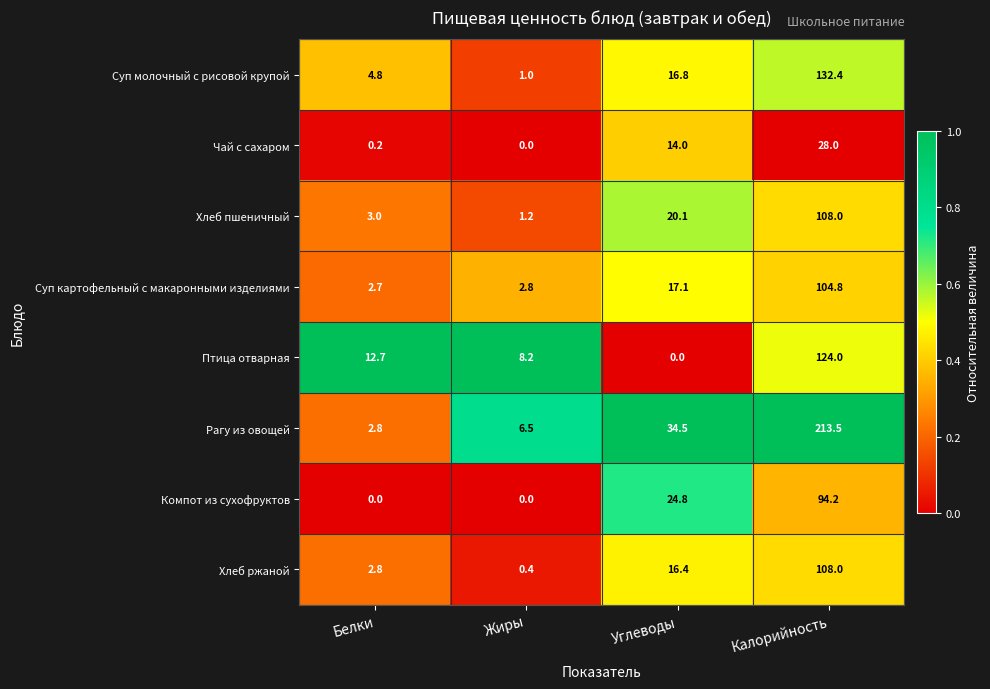

Is it true that Суп картофельный с макаронными изделиями equals 2.8 at Жиры?

True